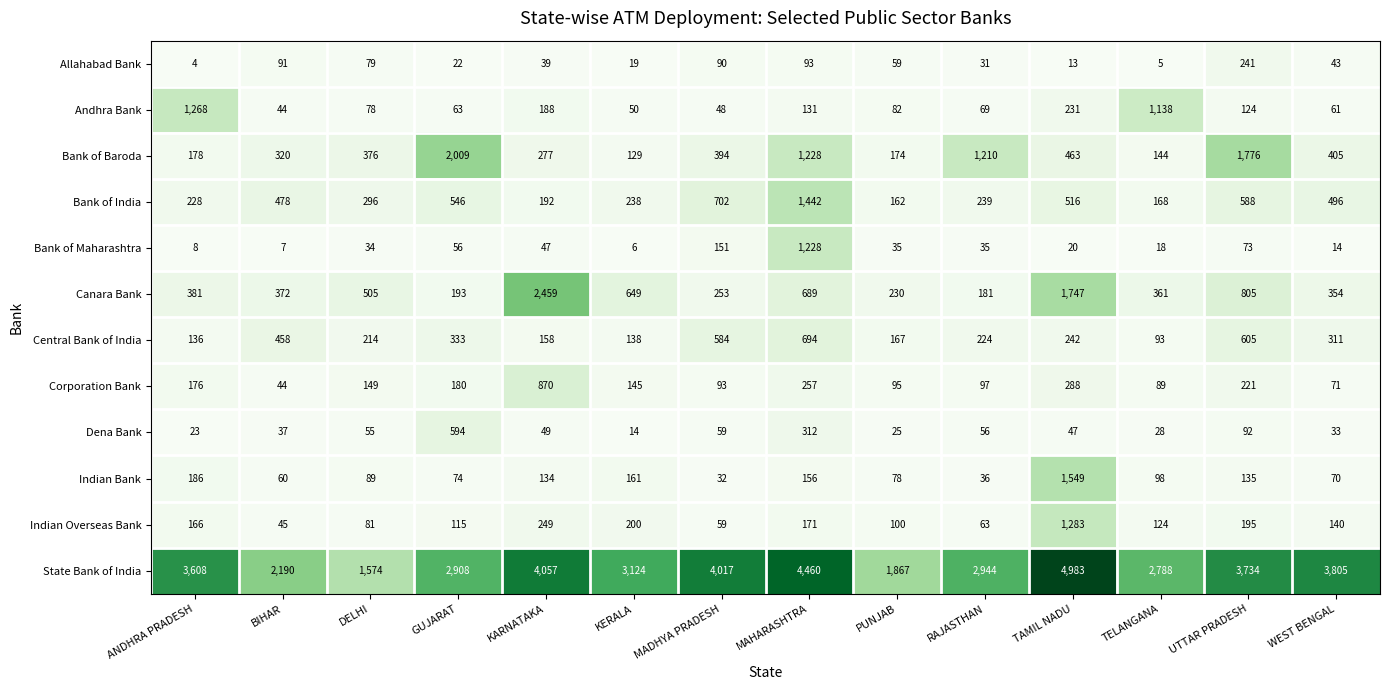

List the series in order of their peak value, highest first.

State Bank of India, Canara Bank, Bank of Baroda, Indian Bank, Bank of India, Indian Overseas Bank, Andhra Bank, Bank of Maharashtra, Corporation Bank, Central Bank of India, Dena Bank, Allahabad Bank